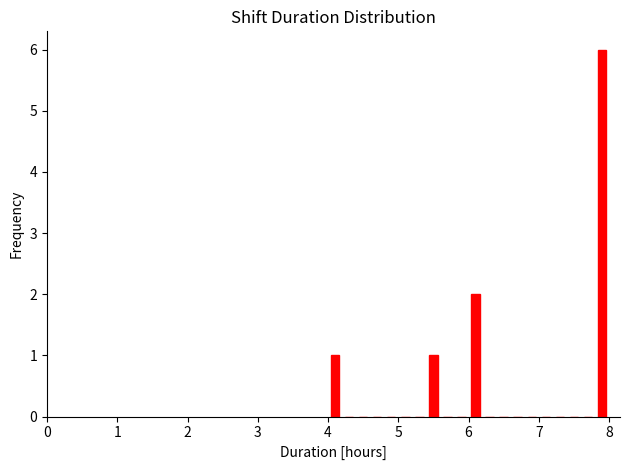

Around what value on the x-axis is the tallest bar? Give the approximate position of its centre, as read against the axis.

7.9